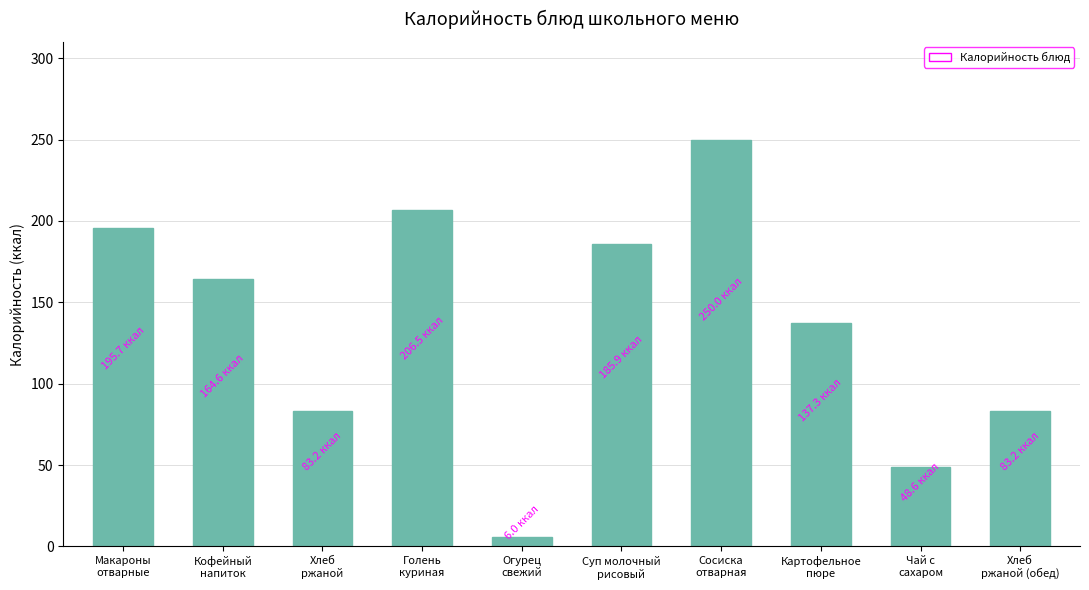

What is the ratio of the value at Хлеб
ржаной to the value at Сосиска
отварная?

0.3